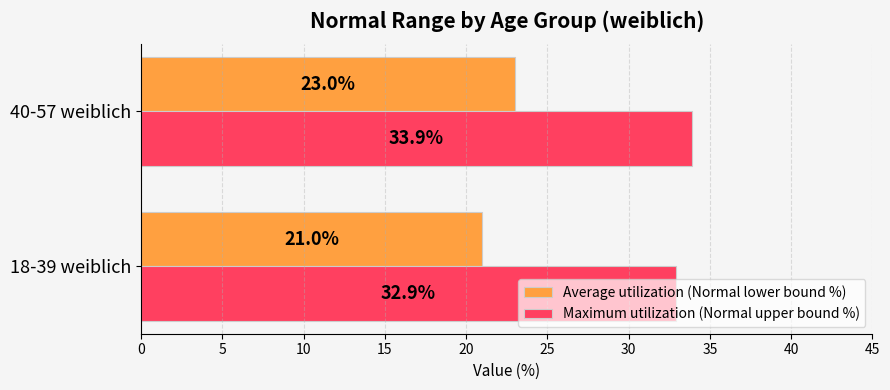

Rank the series by their average value, from lowest to highest.

Average utilization (Normal lower bound %), Maximum utilization (Normal upper bound %)